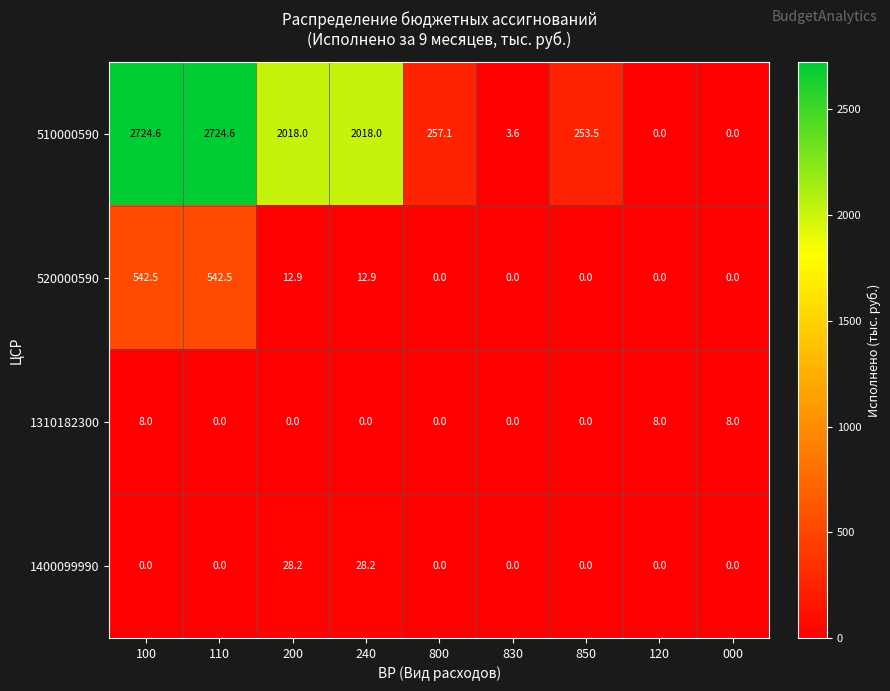

How many values in 1400099990 are above zero?

2